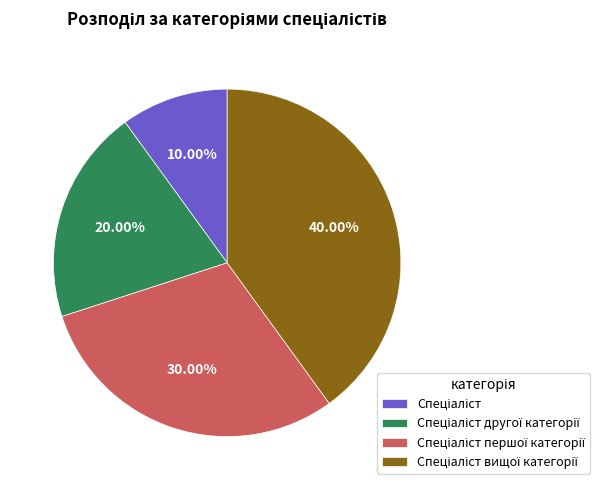

Is there any slice that represents more than half of the pie?

No